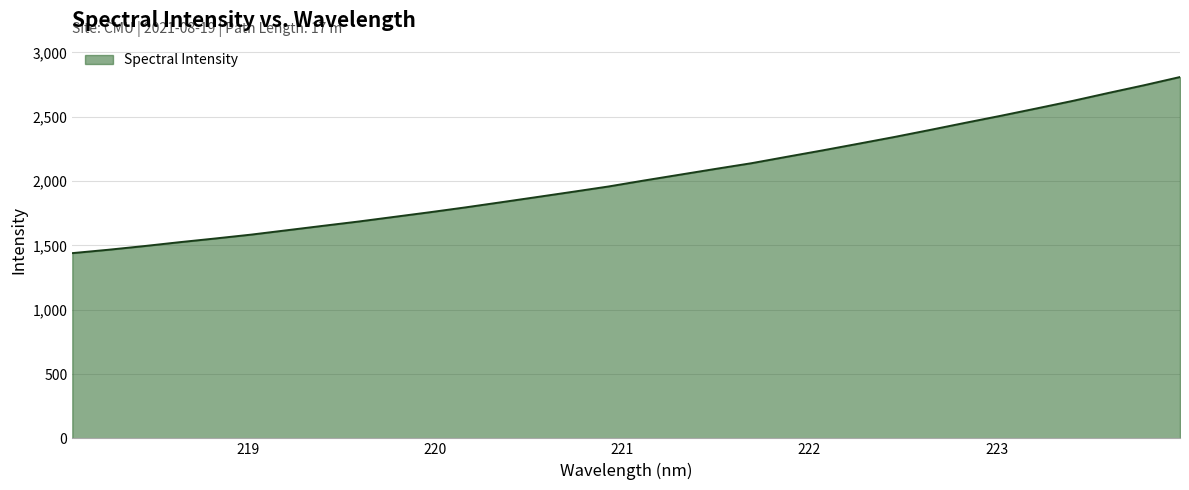

What is the smallest value displayed?

1440.0